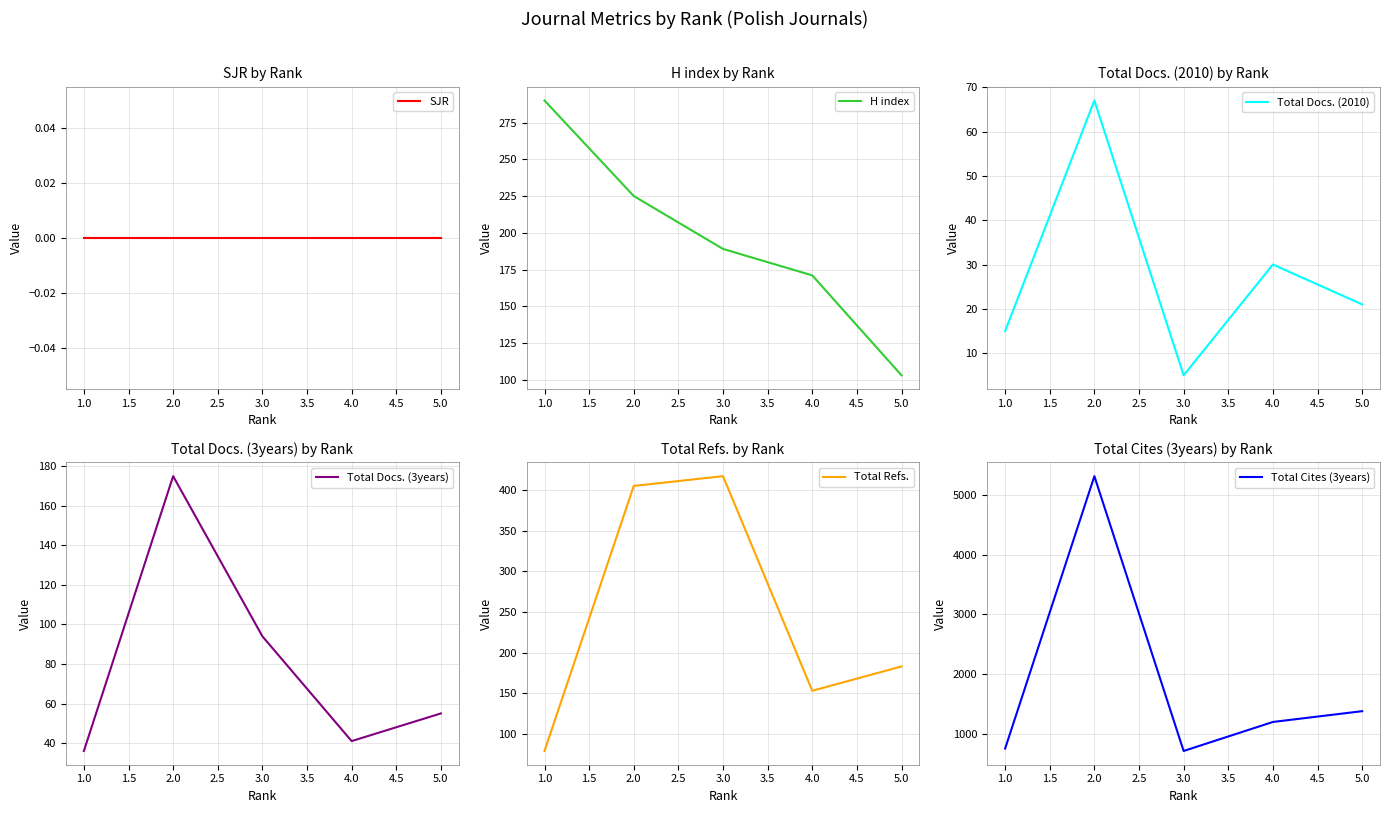

Where is the first local maximum for Total Docs. (2010)?

2.0